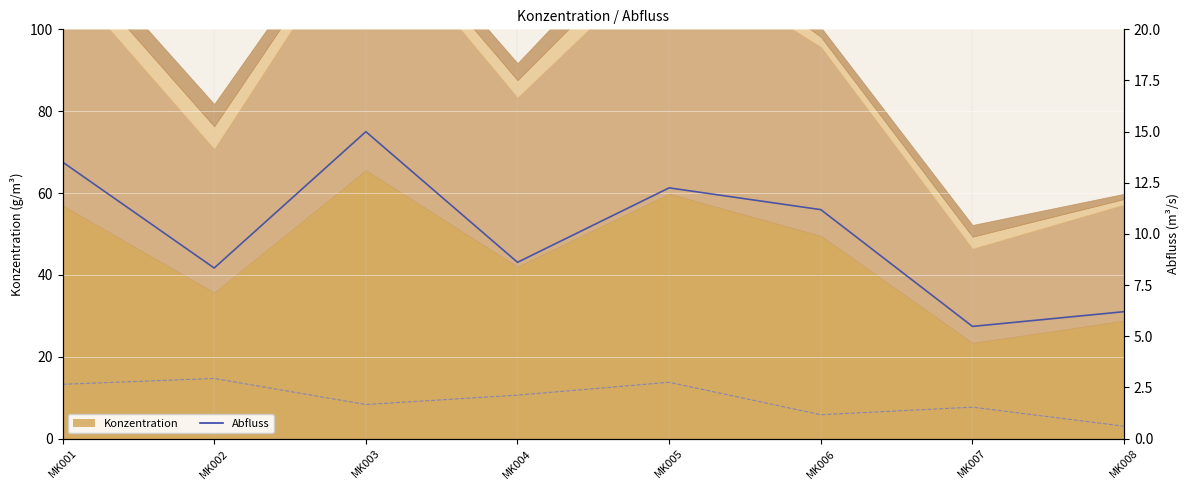

What is the maximum value shown in the chart?

15.0